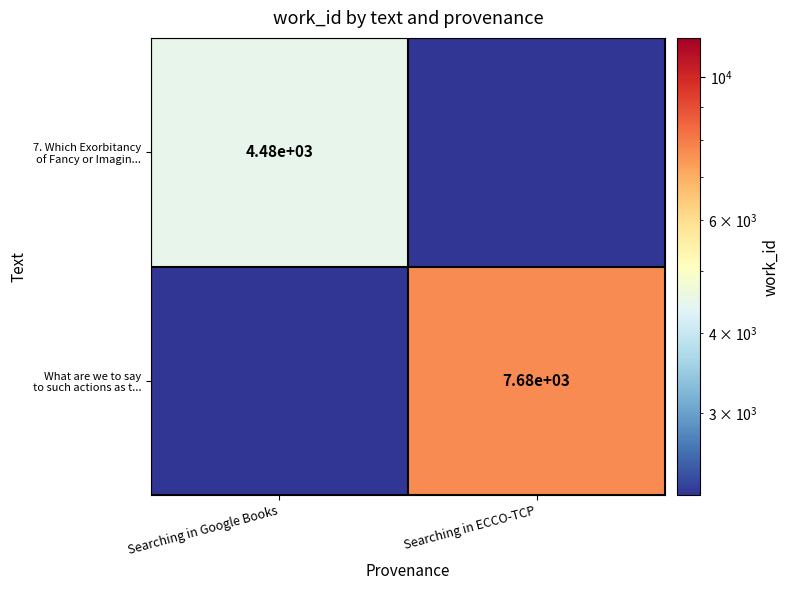

Which series has the widest spread of values?

What are we to say to such actions as t...